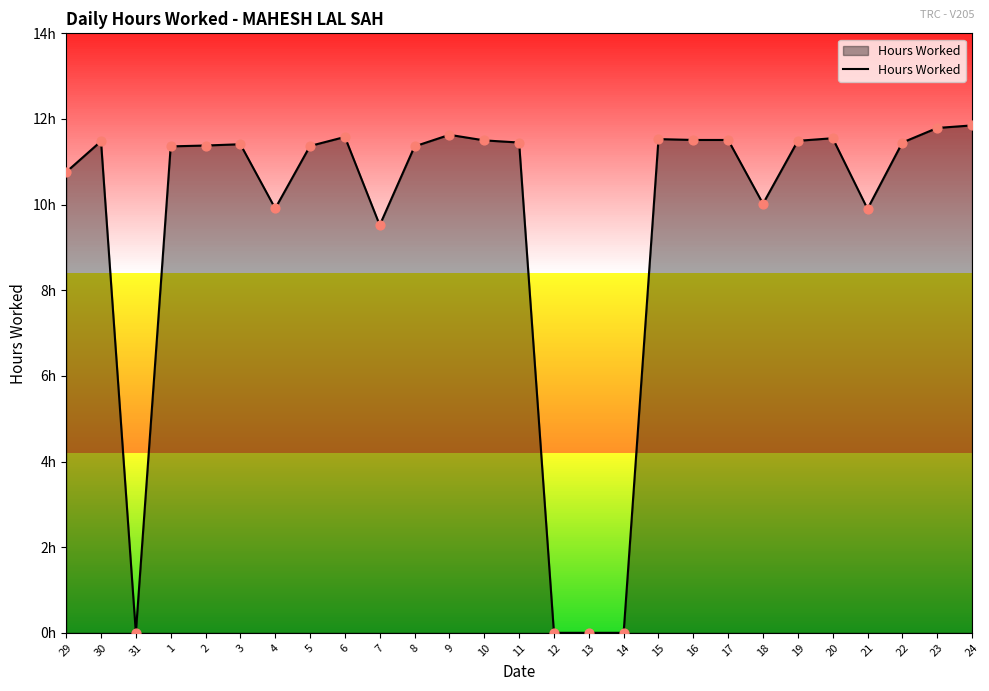

What is the change in value from 2 to 18?

-1.4